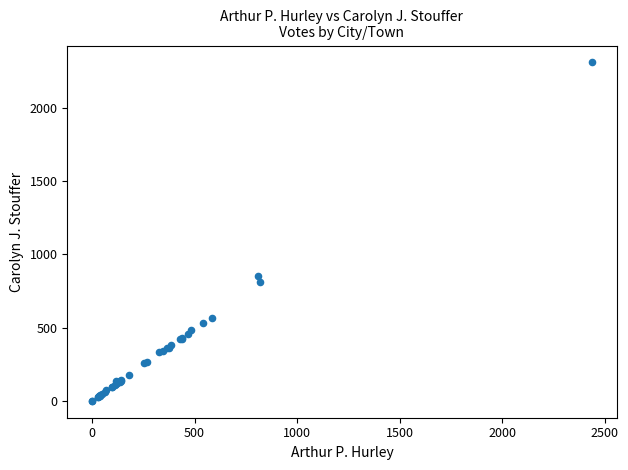

What Y value in the scatter plot is closest to 1155?

855